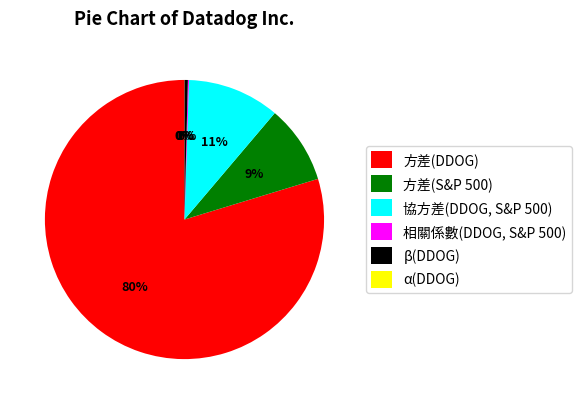

To the nearest percent, what percentage of the pie is 方差(S&P 500)?

9%